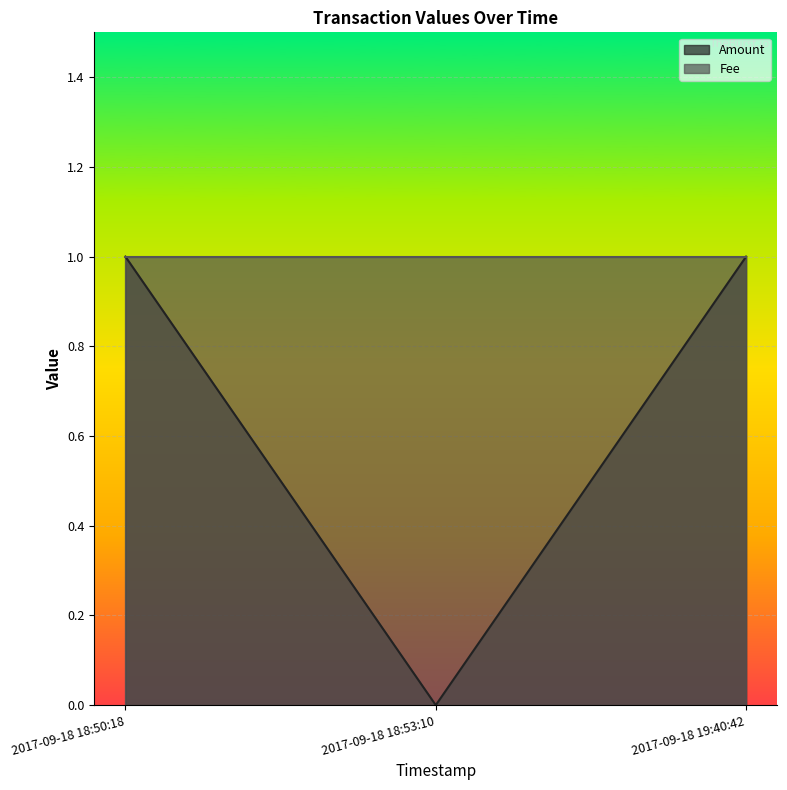

Is it true that the value at 2017-09-18 19:40:42 is 1?

False